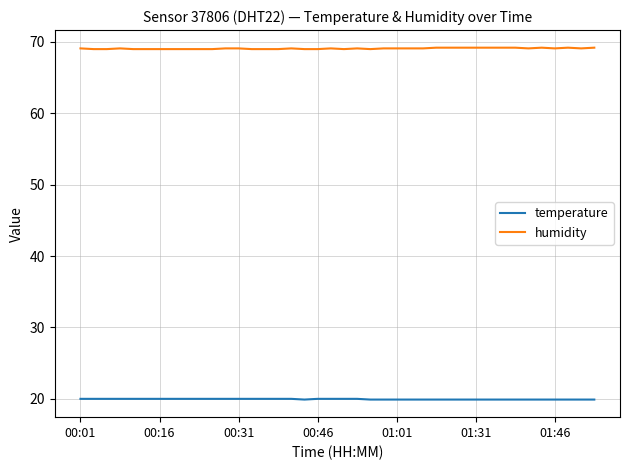

What are all the series names shown in the legend?

temperature, humidity